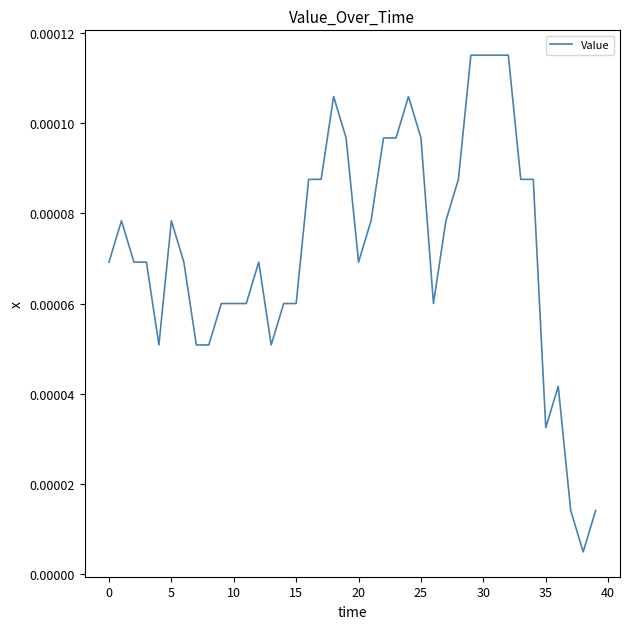

Does the chart have visible grid lines?

No